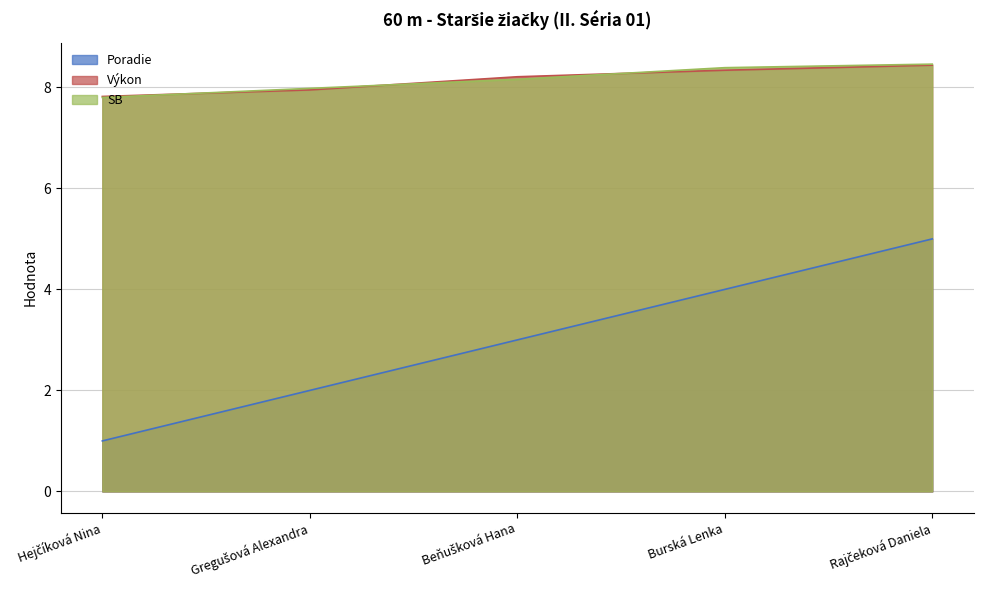

What is the spread (max minus min) of values at Hejčíková Nina?

6.8